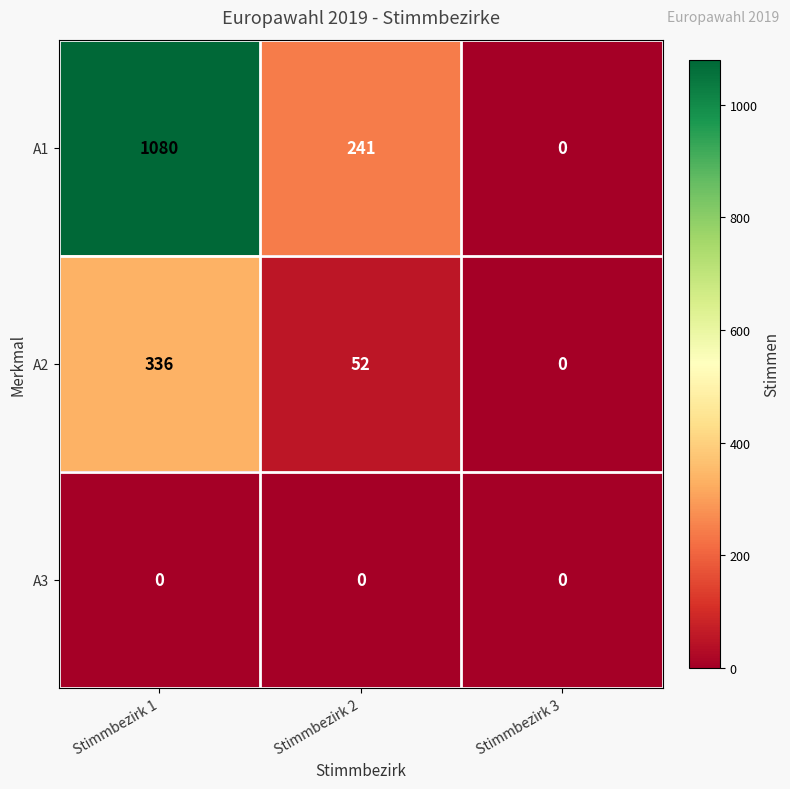

Reading left to right, list all the values displayed in this chart.

A1: Stimmbezirk 1=1080	Stimmbezirk 2=241	Stimmbezirk 3=0
A2: Stimmbezirk 1=336	Stimmbezirk 2=52	Stimmbezirk 3=0
A3: Stimmbezirk 1=0	Stimmbezirk 2=0	Stimmbezirk 3=0